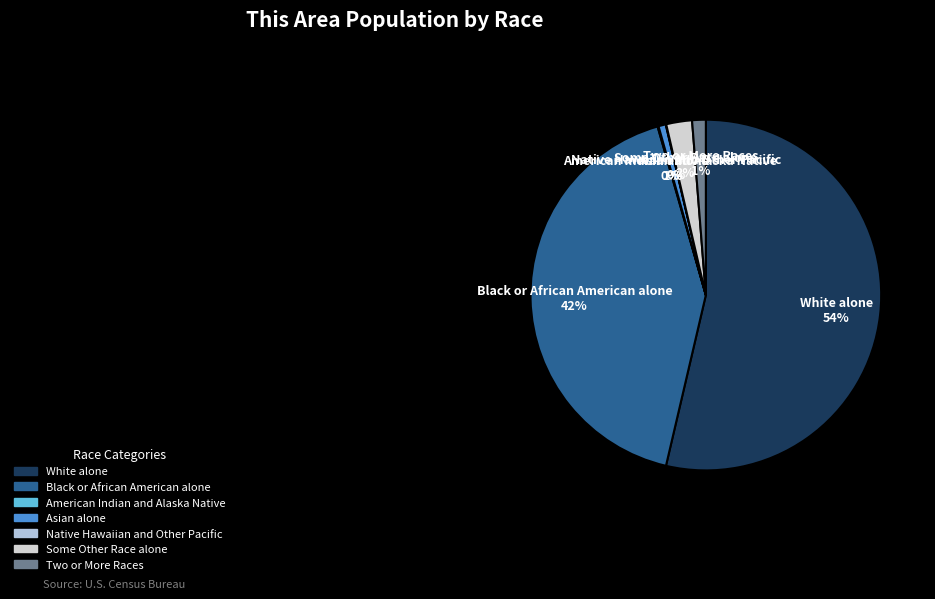

Combined, do Asian alone 1% and White alone 54% account for over 50%?

Yes